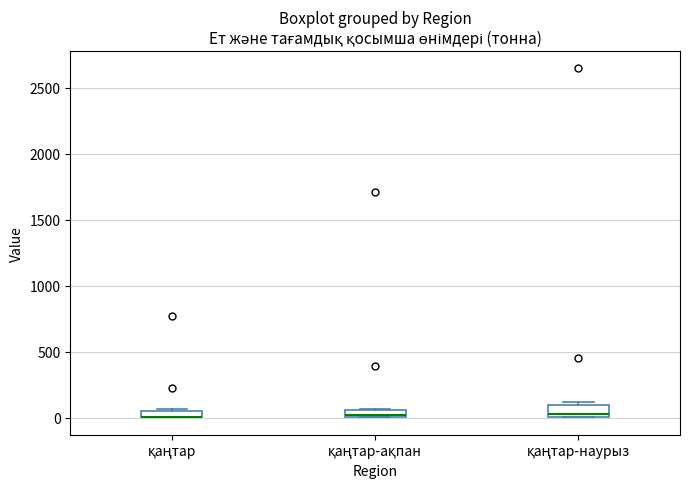

Where is the lower edge of the box for қаңтар-наурыз on the y-axis? The values are not printed on the chart, so give them approximately, as read against the axis.

0